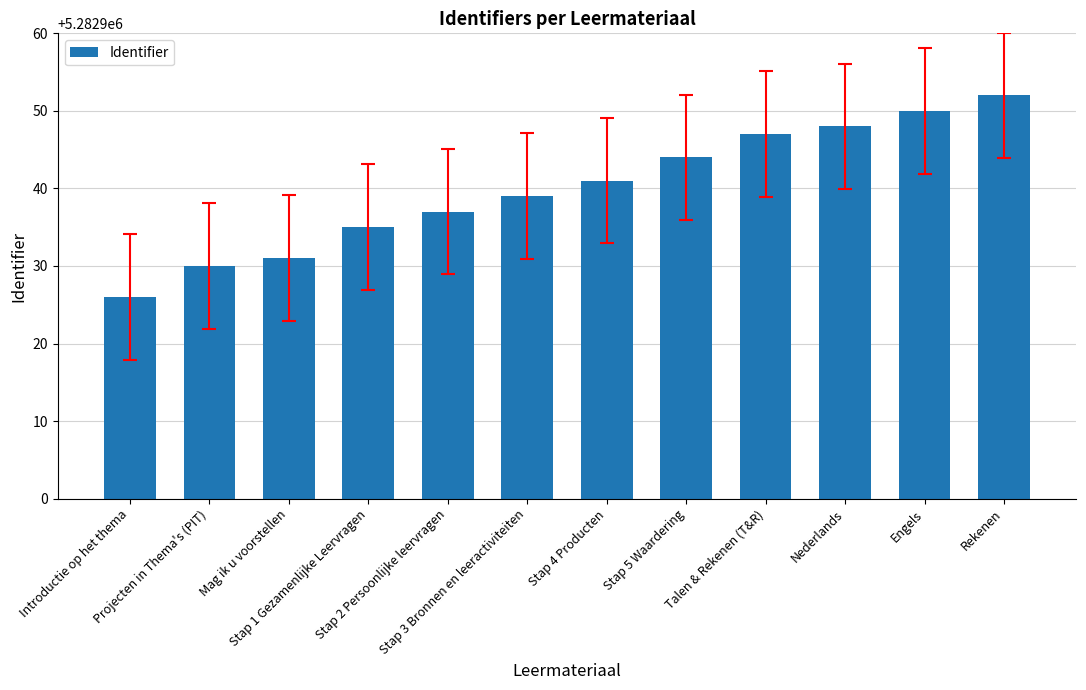

What is the difference between the values at Rekenen and Stap 1 Gezamenlijke Leervragen?

17